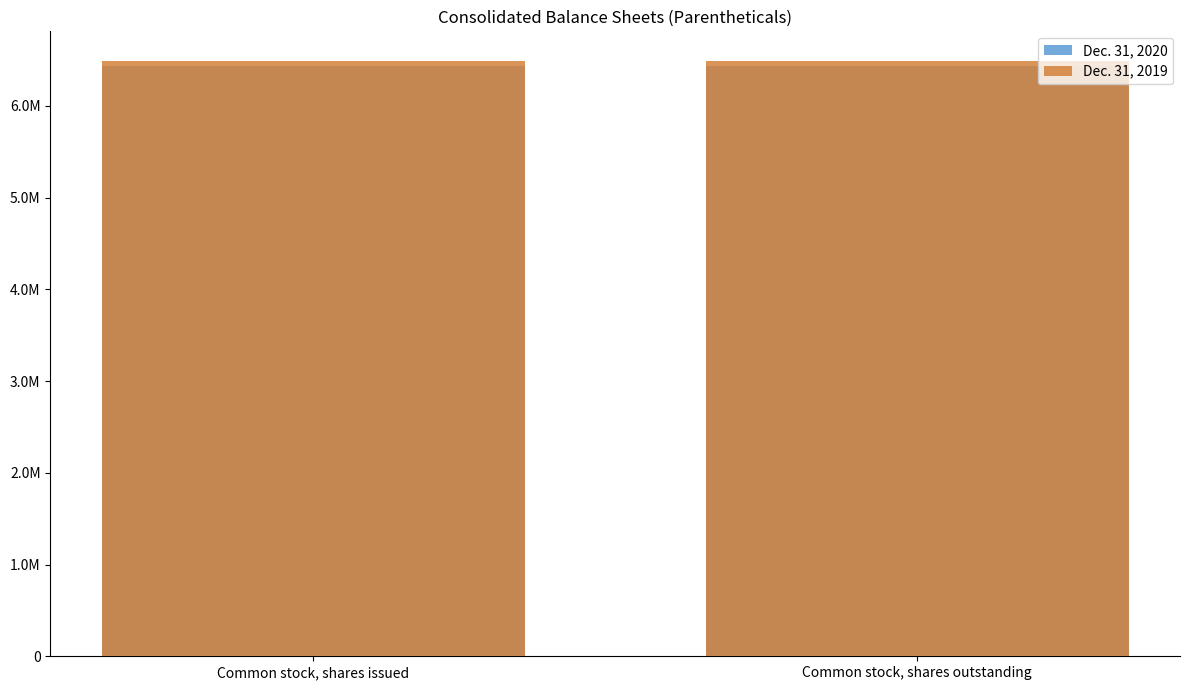

How many series are shown in this chart?

2